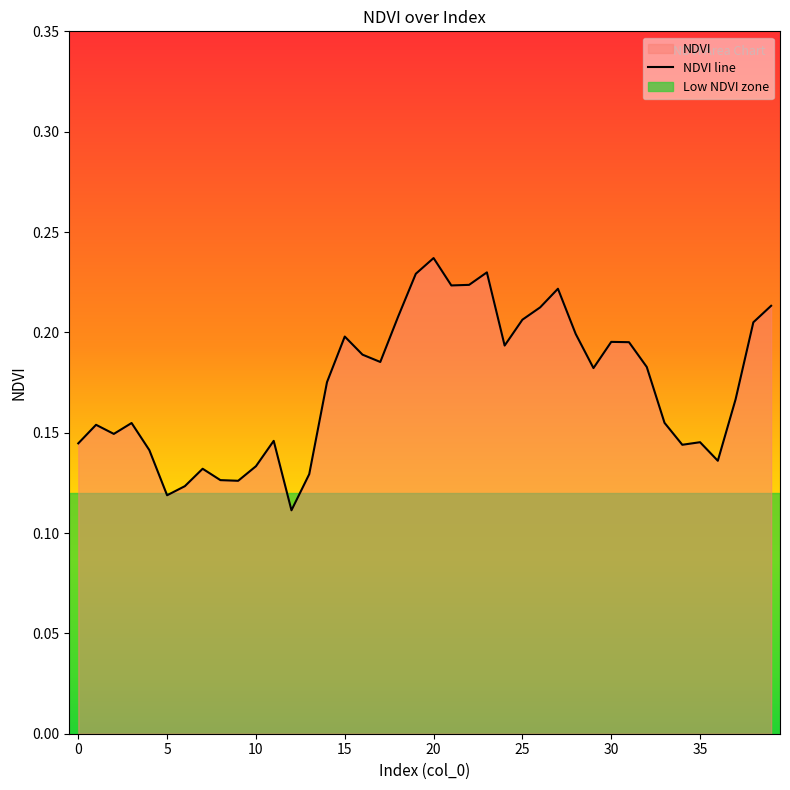

What is the label of the 26th point from the right?

14